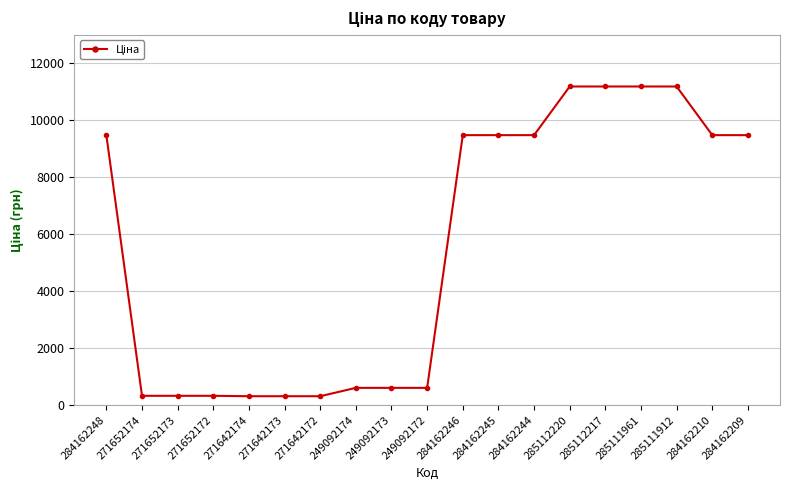

The chart shows a value of 15434.1 at 284162209. True or false?

False